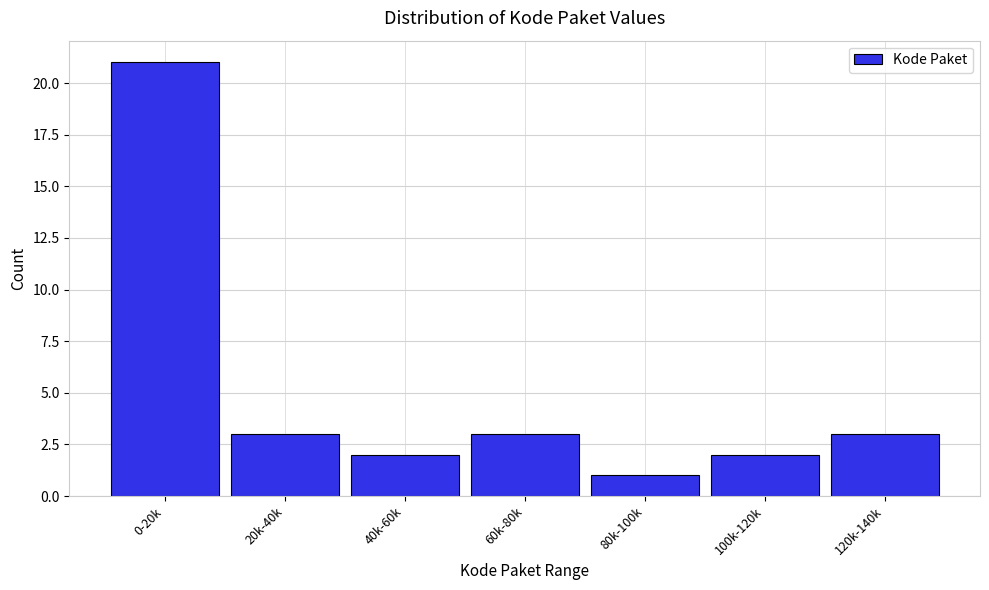

Reading left to right, extract all data points from this chart.

21	3	2	3	1	2	3